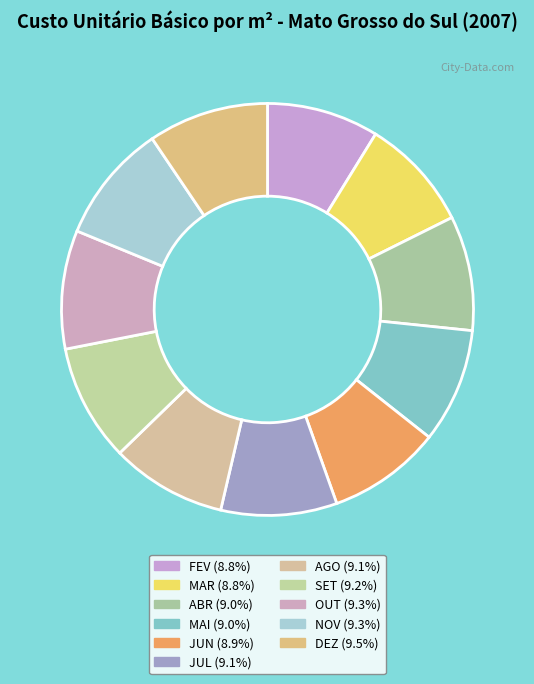

How many slices are in this pie chart?

11